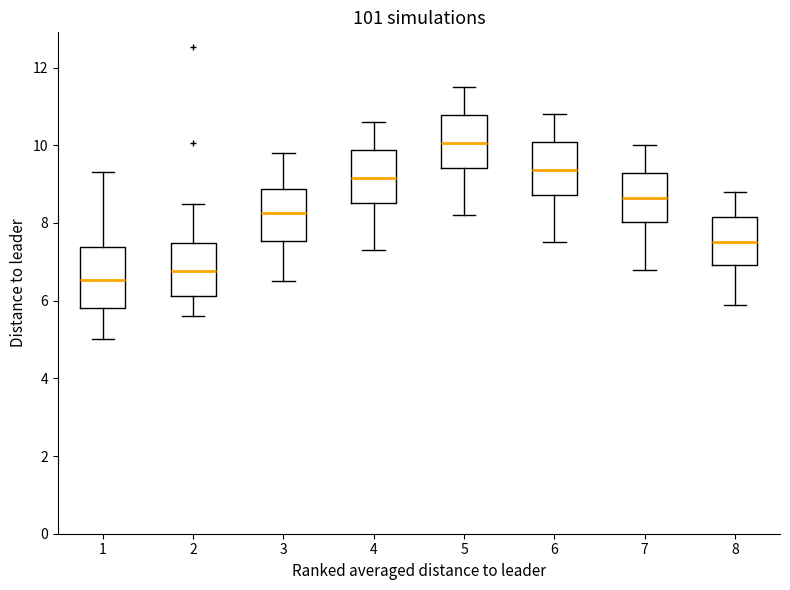

Which box's median line is the lowest?

1